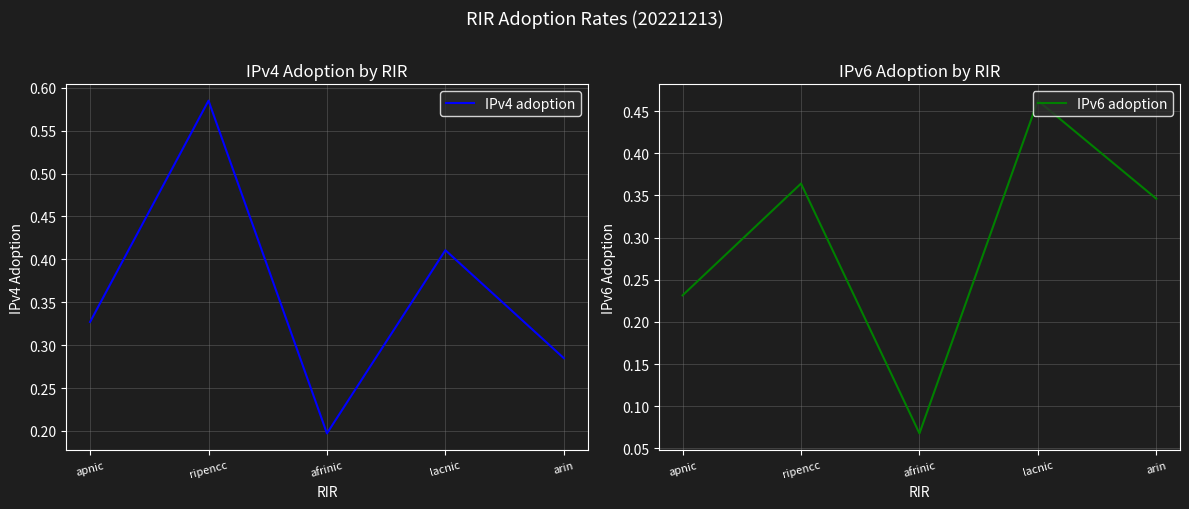

Rank the categories by IPv4 adoption value from highest to lowest.

ripencc, lacnic, apnic, arin, afrinic